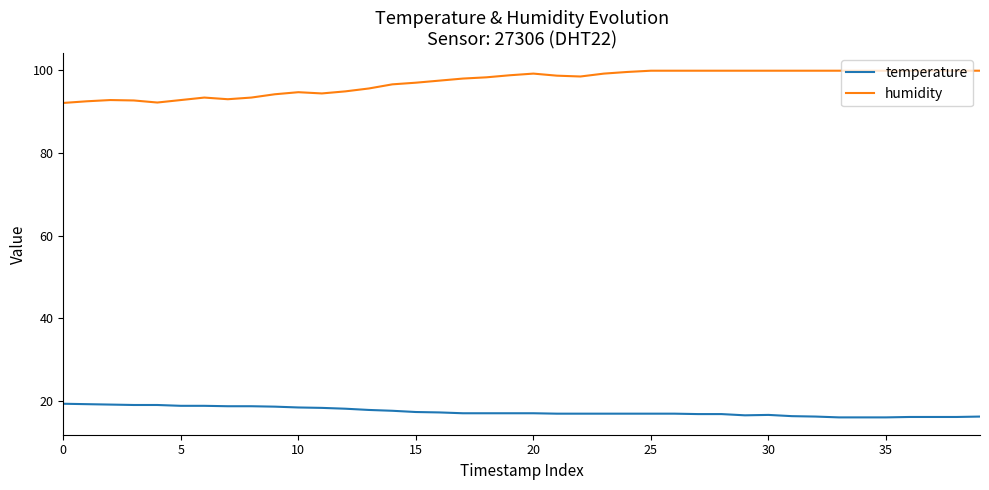

How many series are shown in this chart?

2